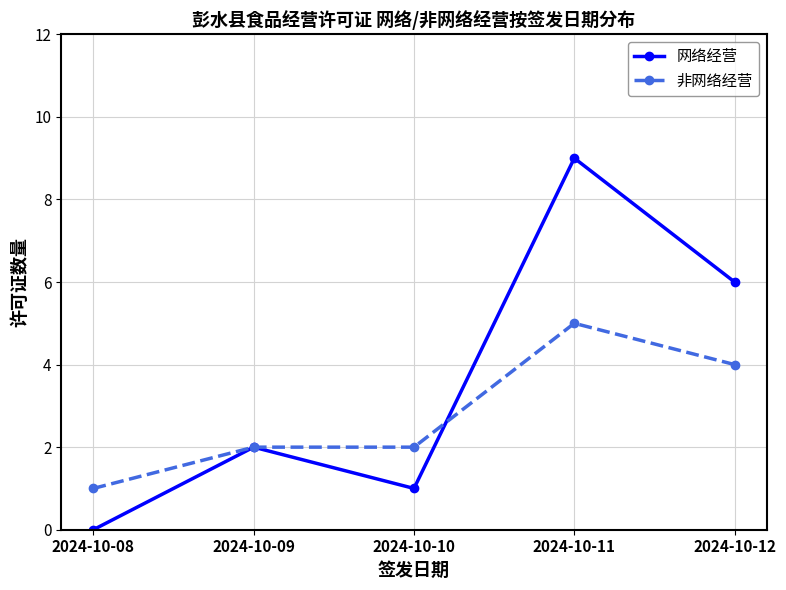

What is the value of the 非网络经营 point at the 5th from the left?

4